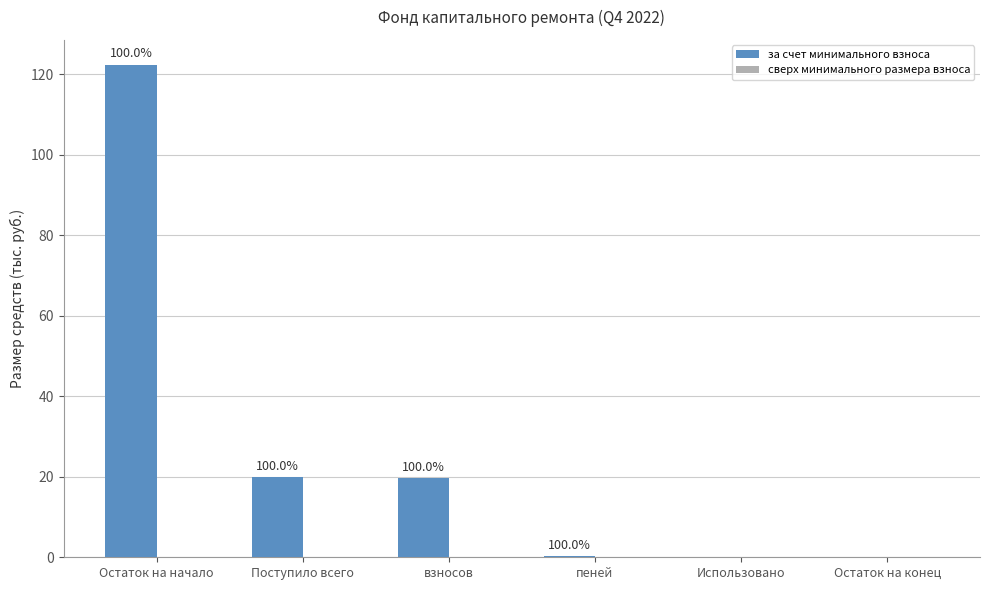

Between Остаток на конец and взносов, which is larger?

взносов